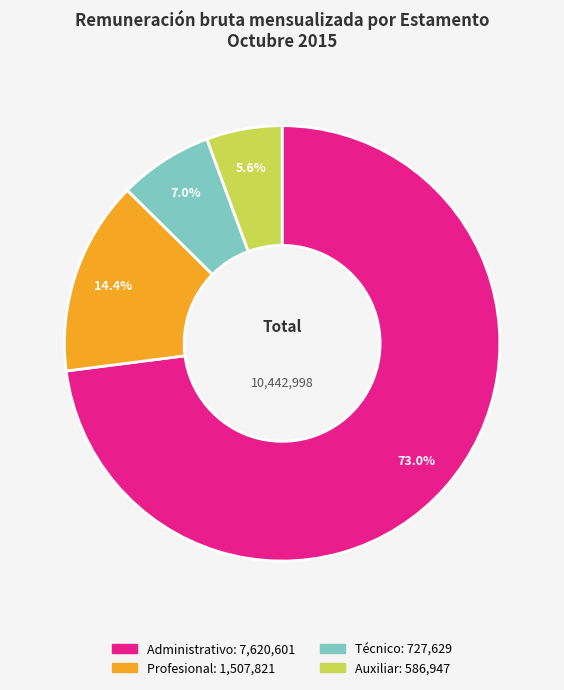

What is the majority slice?

Administrativo